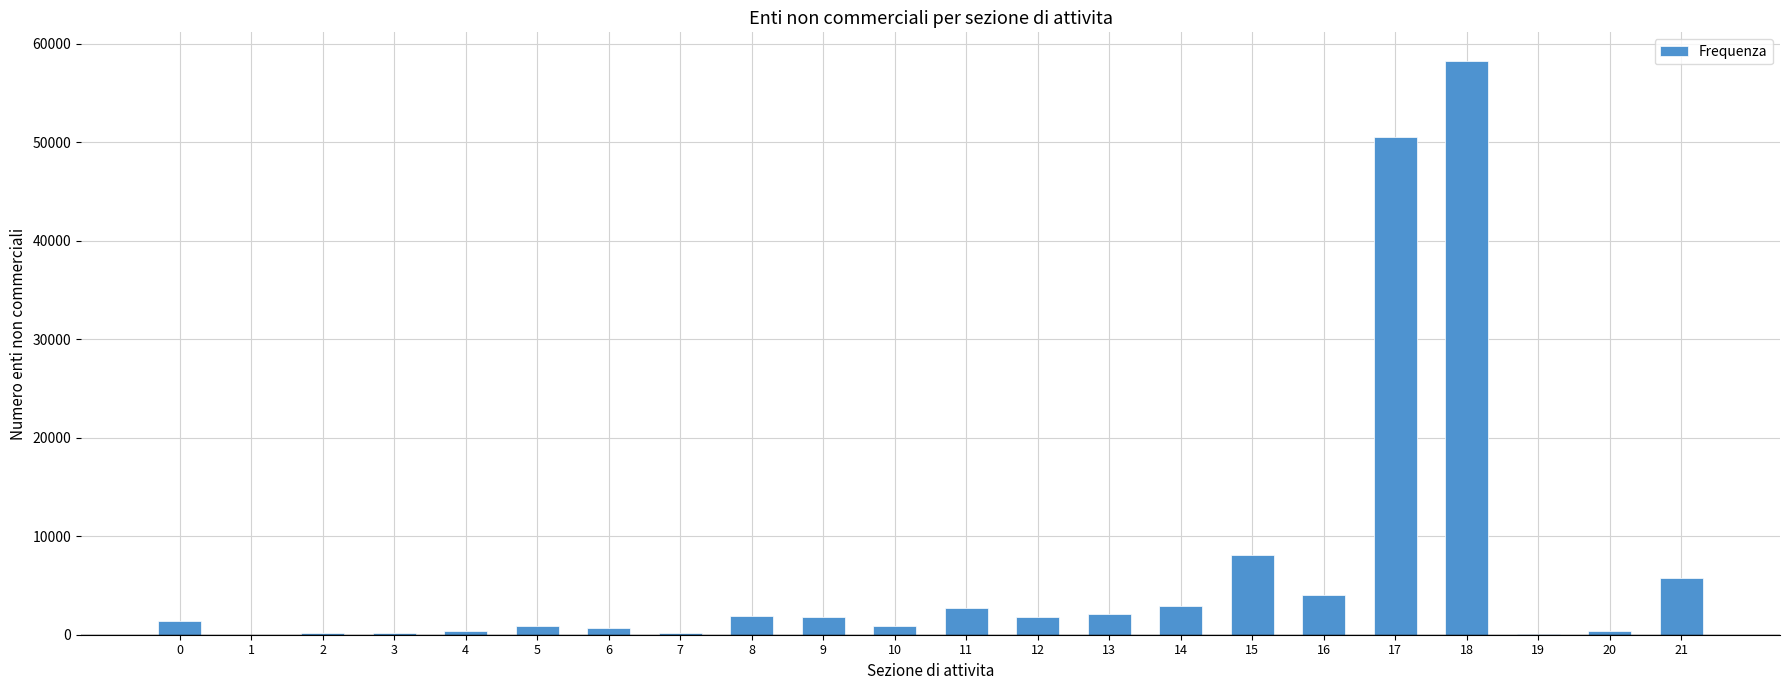

How many series are shown in this chart?

1